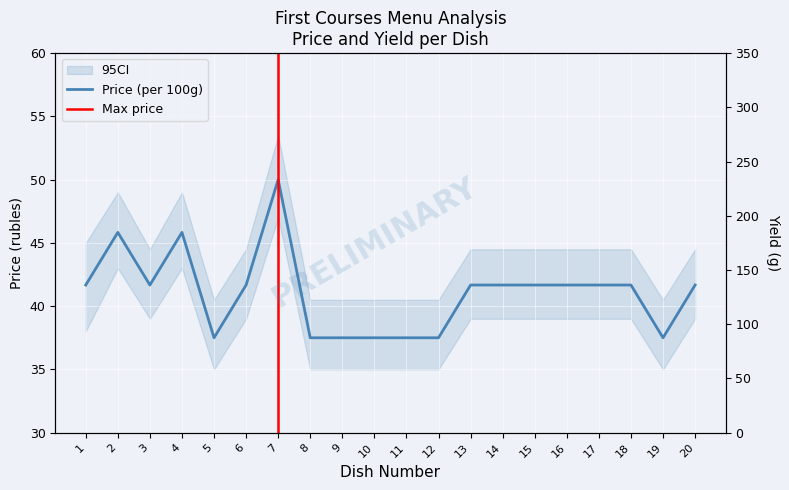

How many categories are shown in the chart?

20